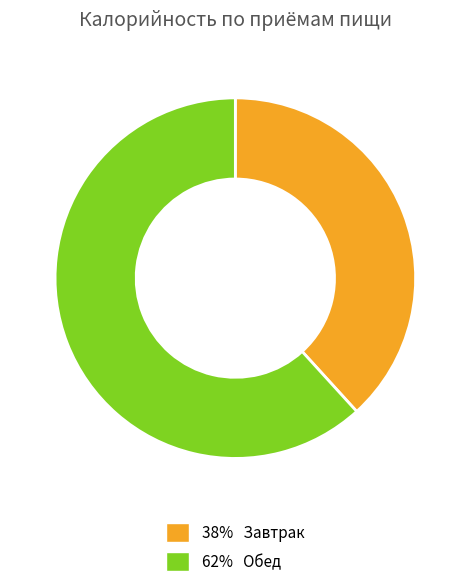

Count the number of slices in the pie.

2